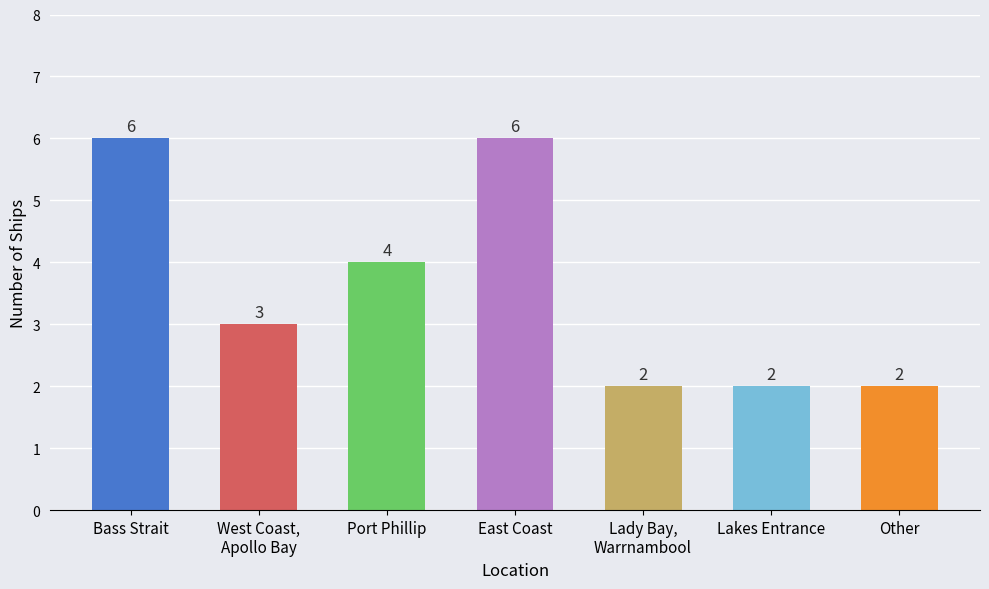

What is the average value?

4